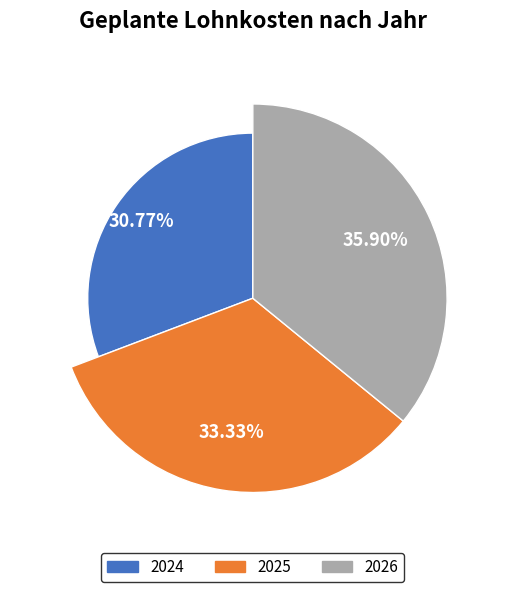

The 2025 slice represents 23% of the pie. True or false?

False